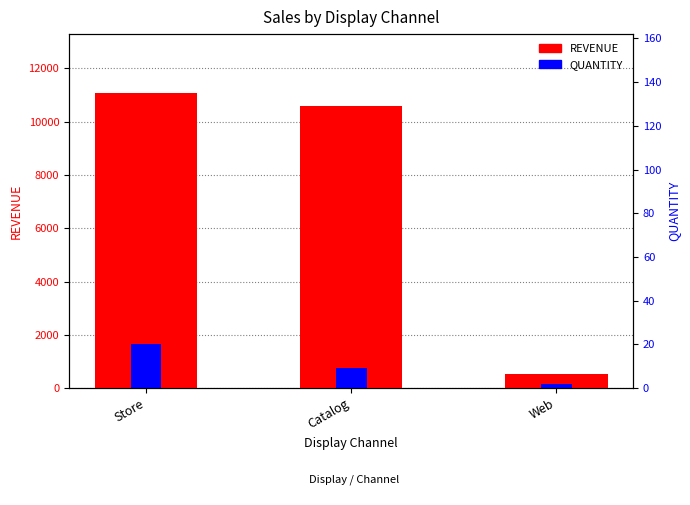

At which label is QUANTITY closest to 912?

Catalog